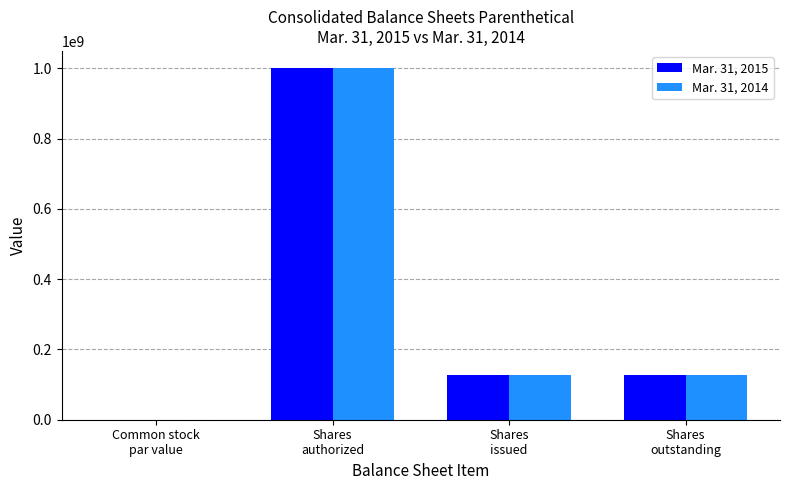

How many Mar. 31, 2014 values are between 127482504 and 1000000000?

3